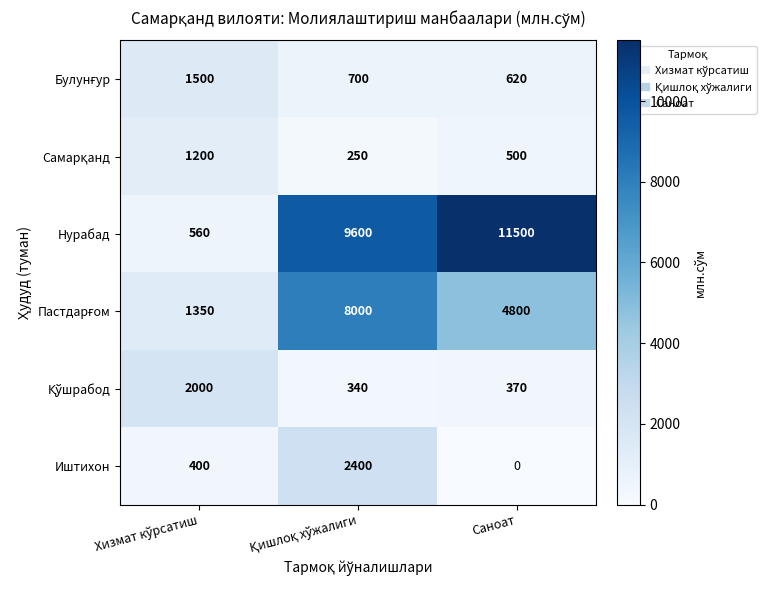

What is the difference between the highest and lowest values at Саноат?

11500